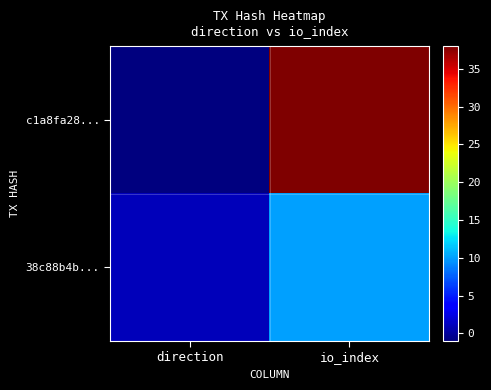

What is the greatest value displayed?

38